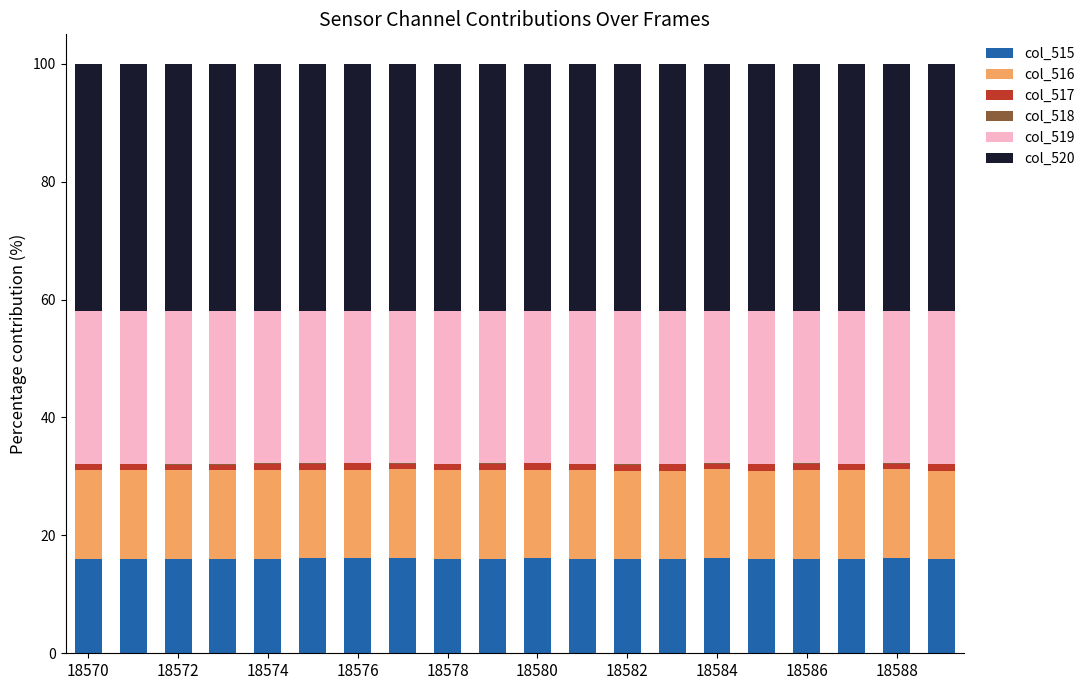

What is the highest value of the col_515 series?

16.1